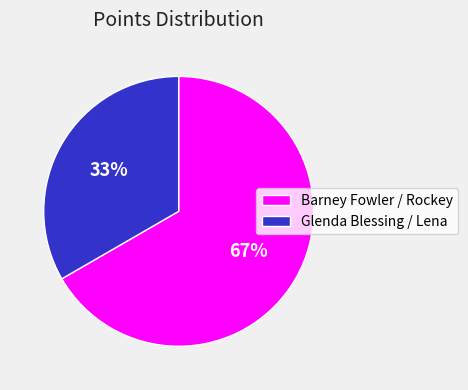

How many slices are in this pie chart?

2